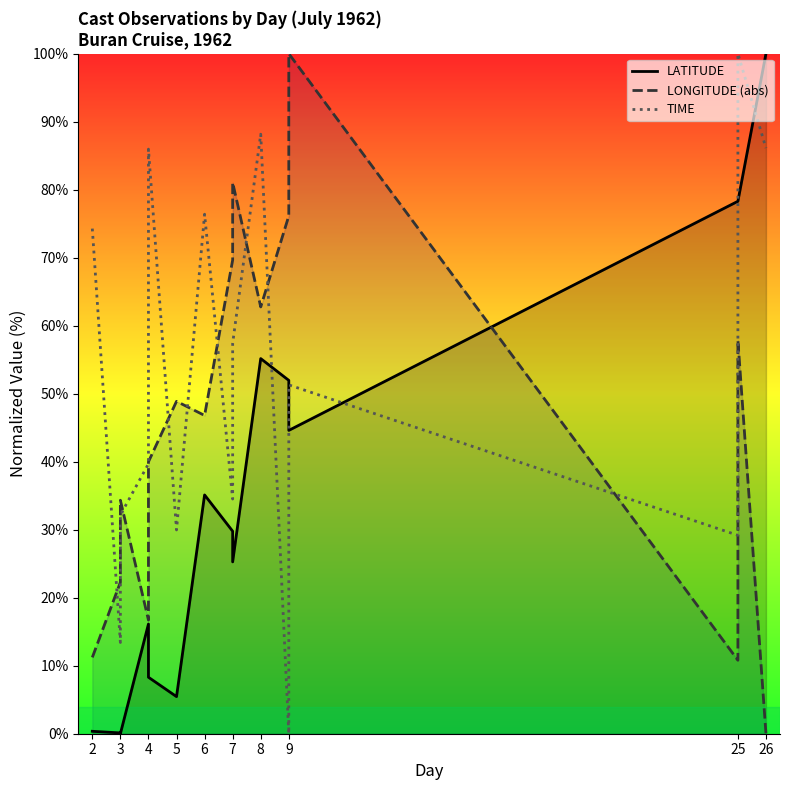

How many lines are shown in the chart?

3